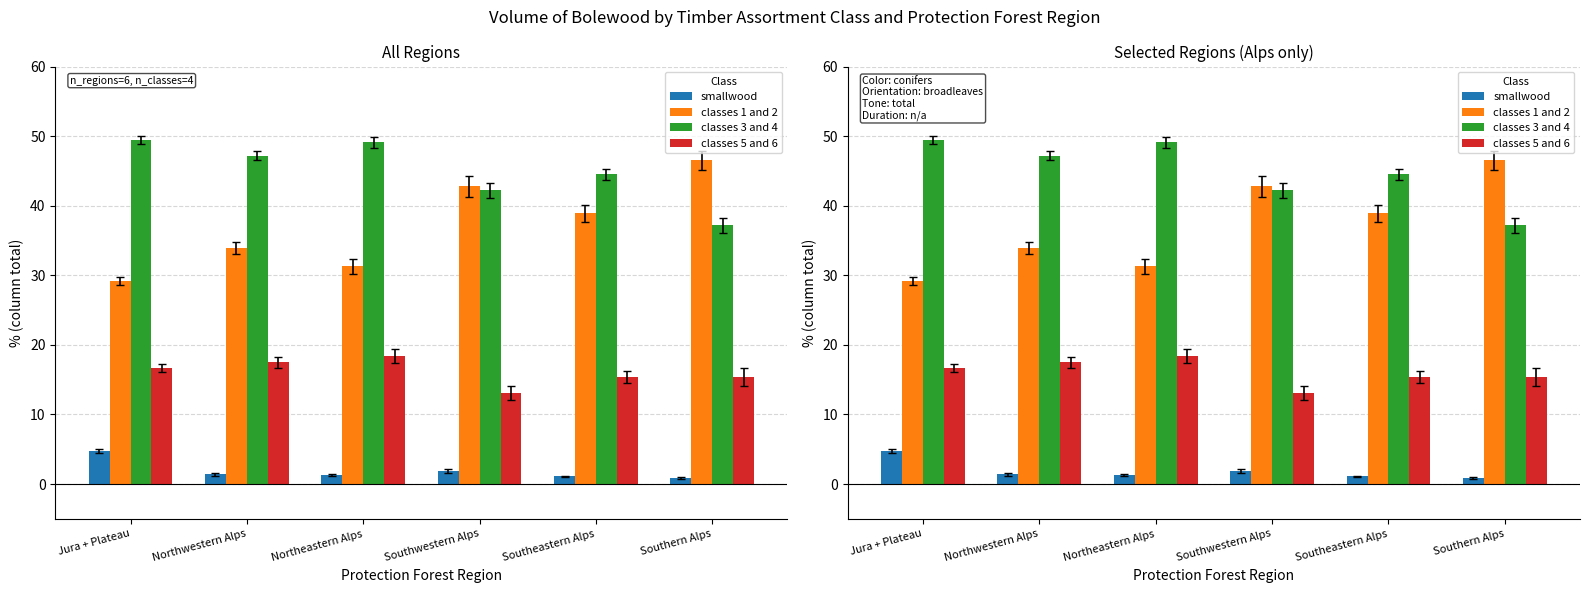

List the labels in order of classes 5 and 6 value, smallest first.

Southwestern Alps, Southeastern Alps, Southern Alps, Jura + Plateau, Northwestern Alps, Northeastern Alps